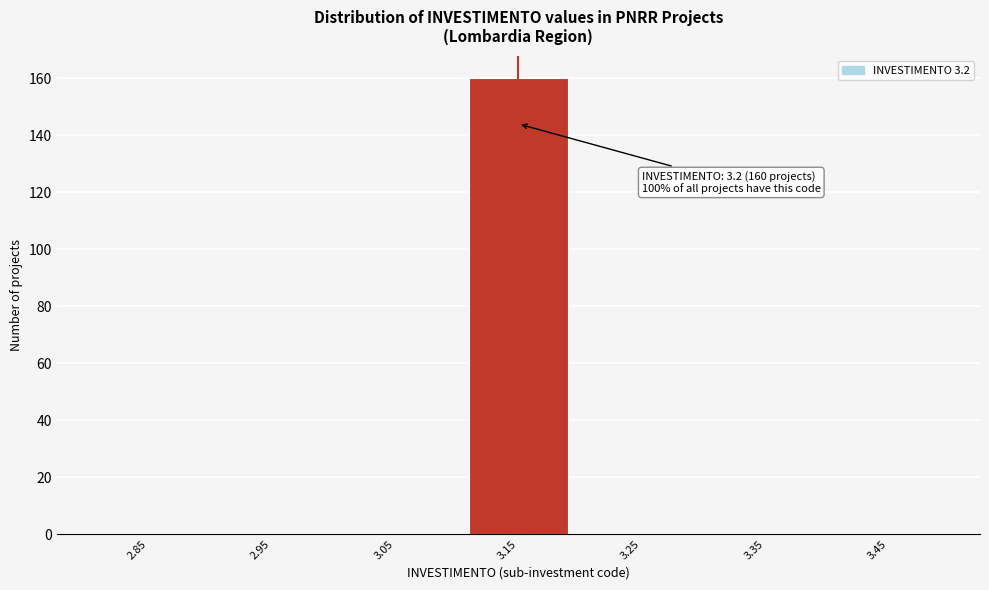

Reading left to right, what are all the values shown in this chart?

2.85=0	2.95=0	3.05=0	3.15=160	3.25=0	3.35=0	3.45=0